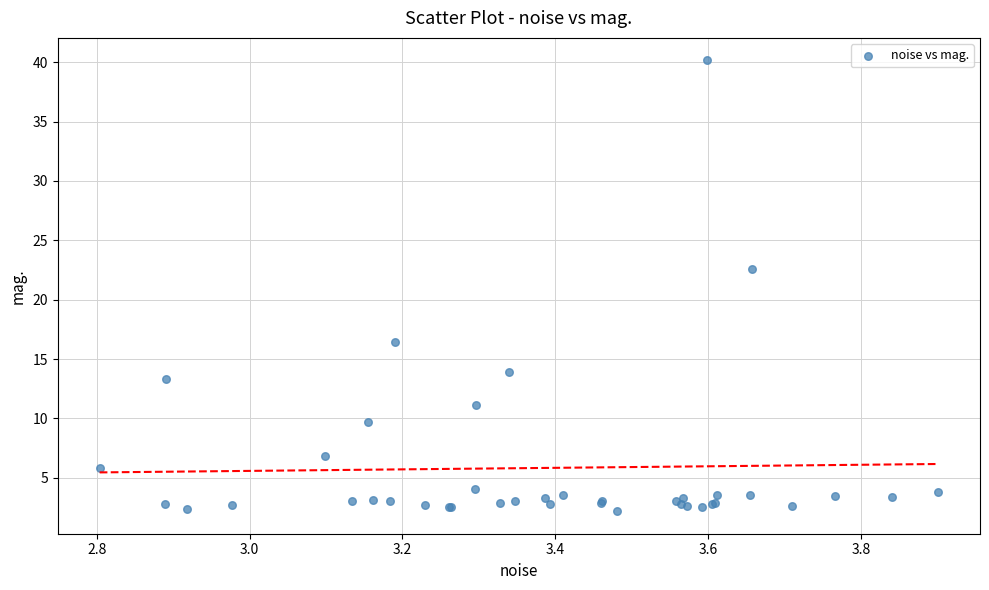

What Y value in the scatter plot is closest to 21?

22.6